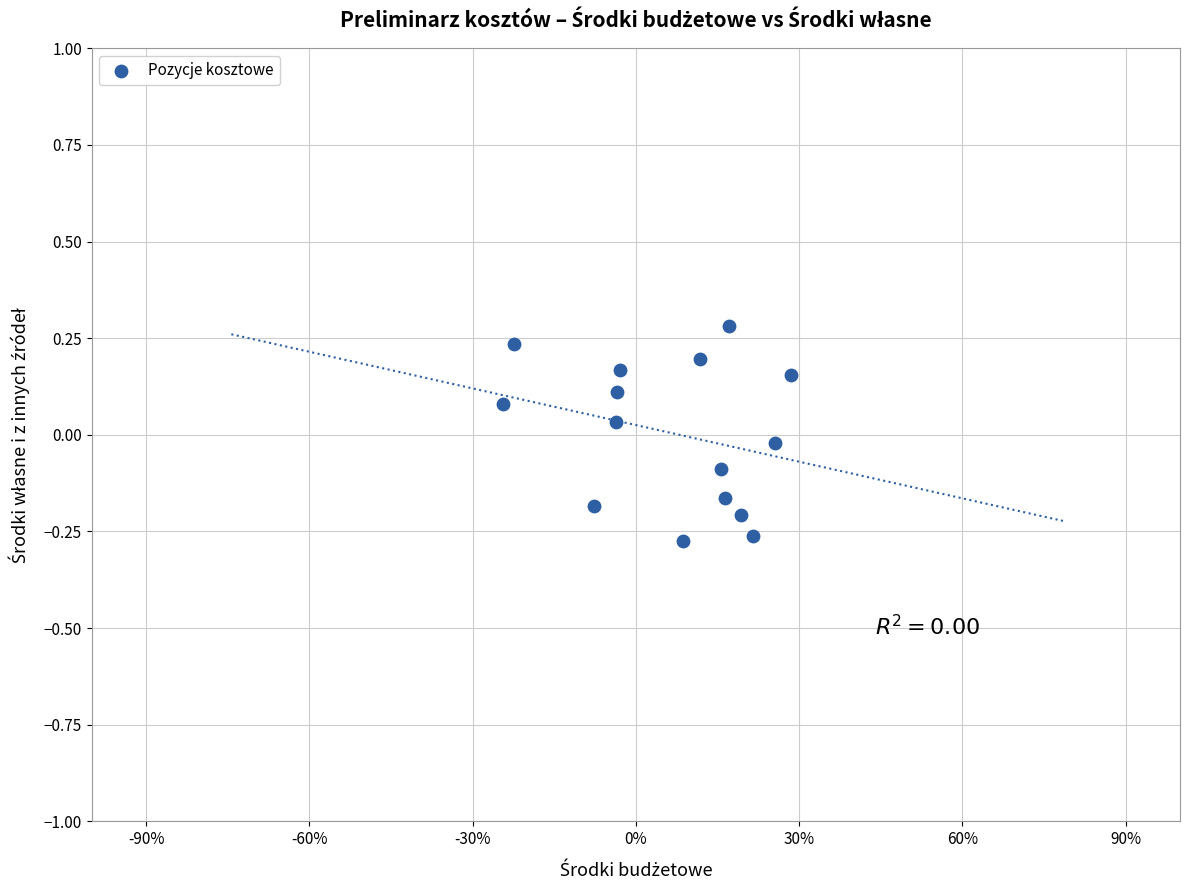

What is the range of Y values (max minus min)?

0.6